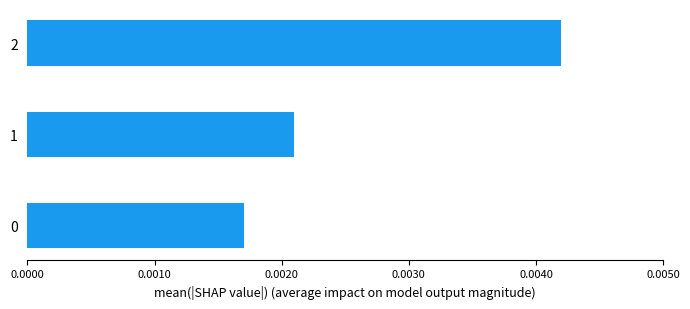

Count the values in the range 0 to 1.

3